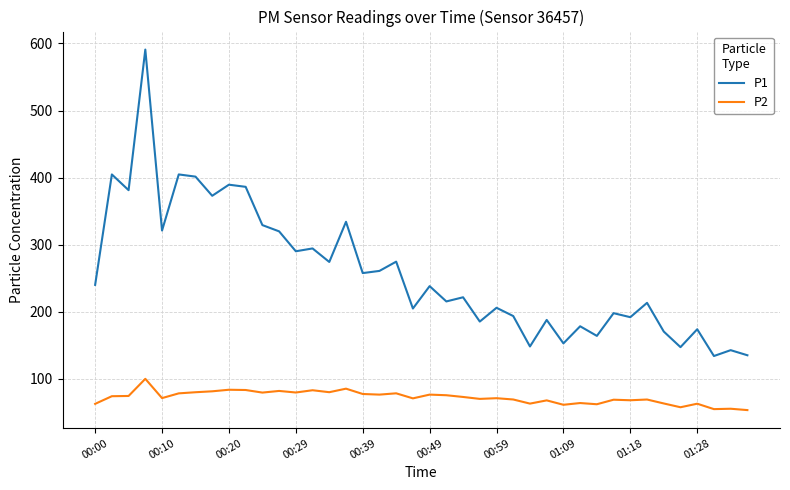

What is the smallest value displayed?

53.1